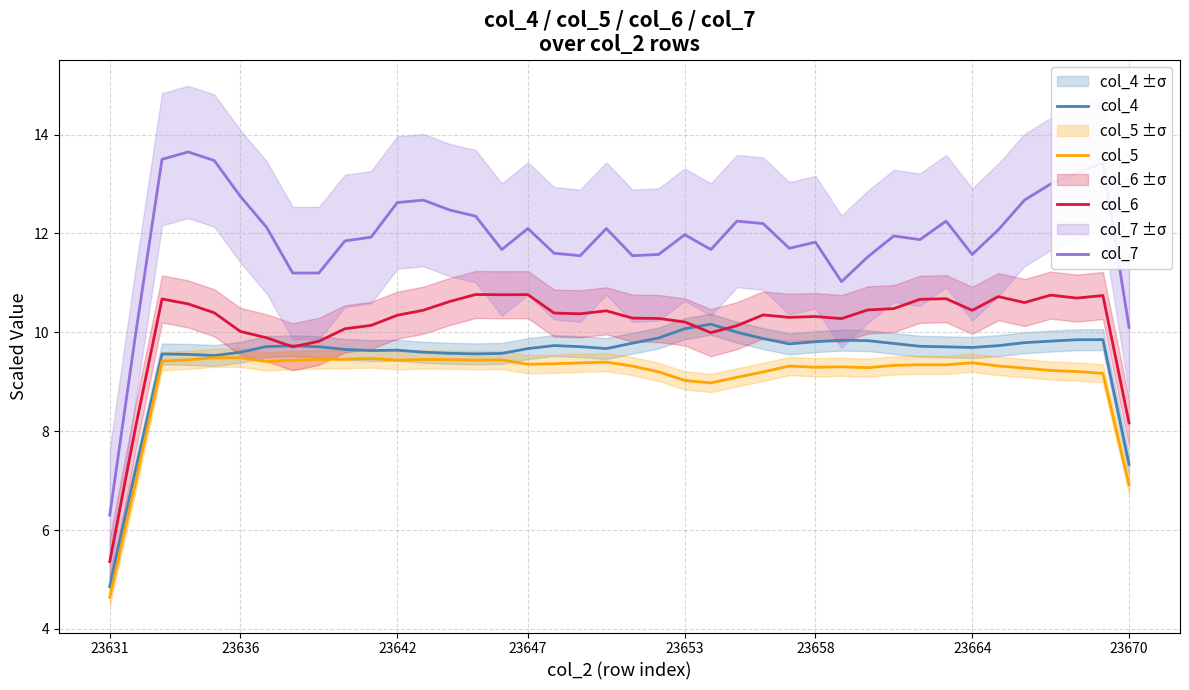

Which series has the largest total across all categories?

col_7